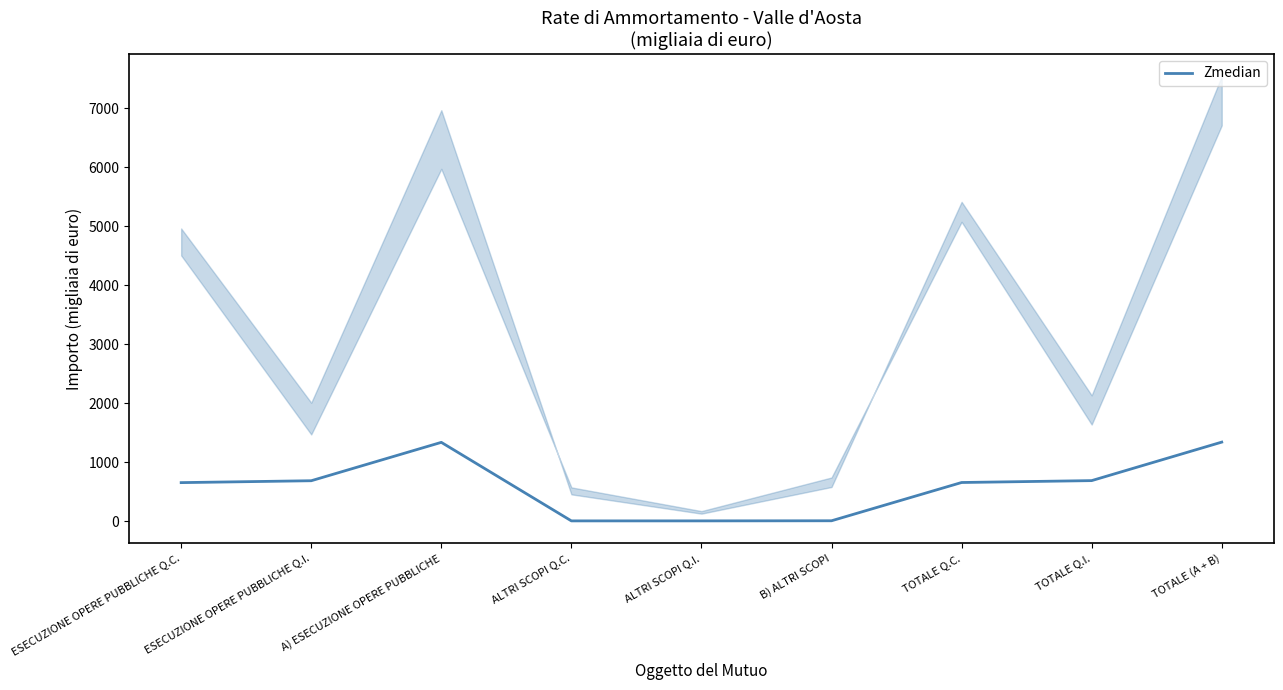

What is the difference between the second highest and second lowest values?

1332